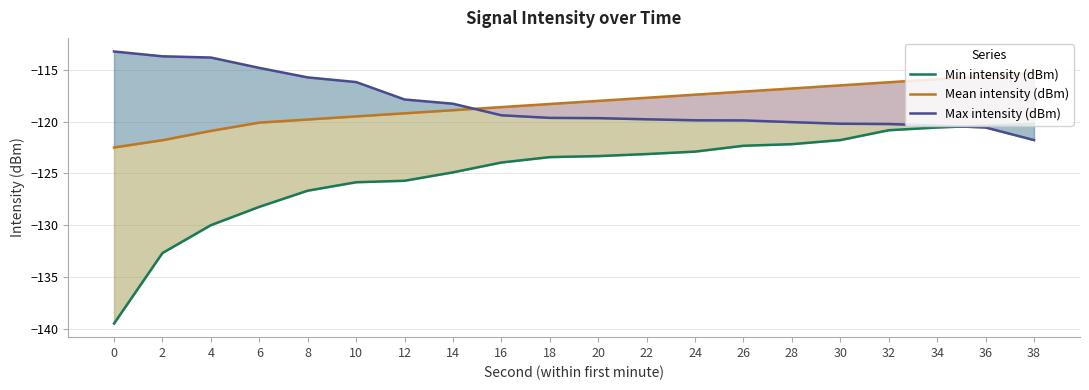

True or false: Mean intensity (dBm) has more than 0 interior local peaks.

False